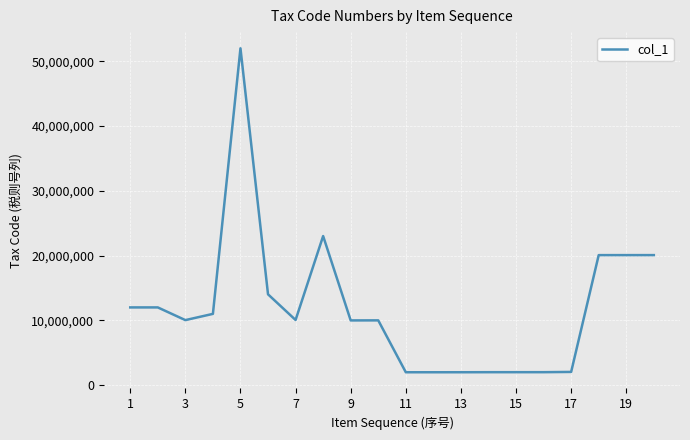

What is the greatest value displayed?

52010000